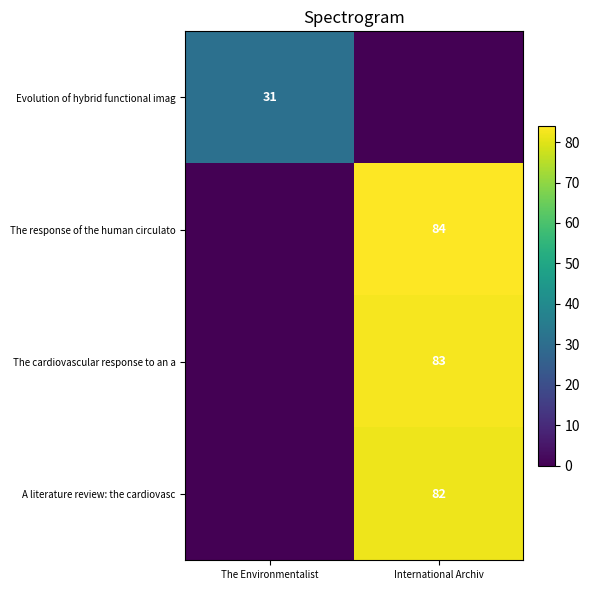

The value of The response of the human circulato at International Archiv is 137. True or false?

False